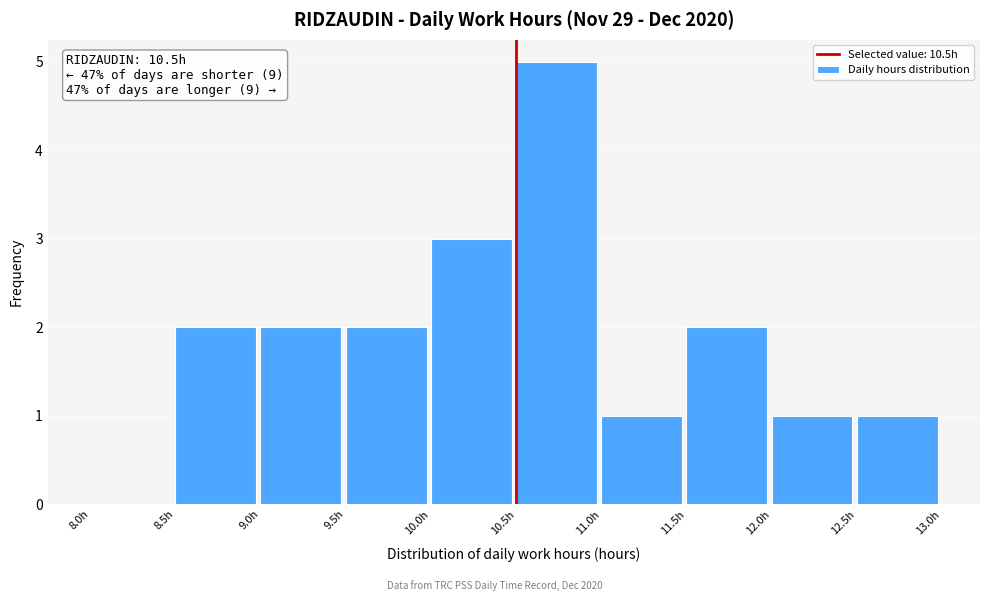

Which range on the x-axis has the tallest bar?

10.5 to 11.0